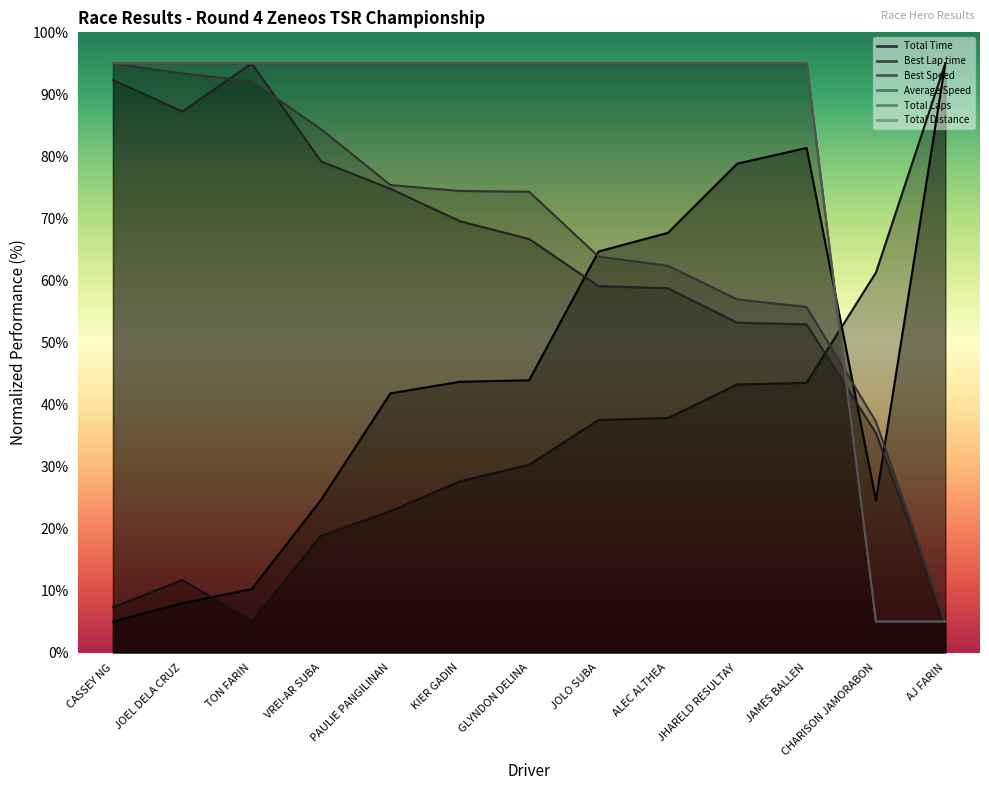

What is the difference between the second highest and minimum values in the Best Lap time series?

56.3